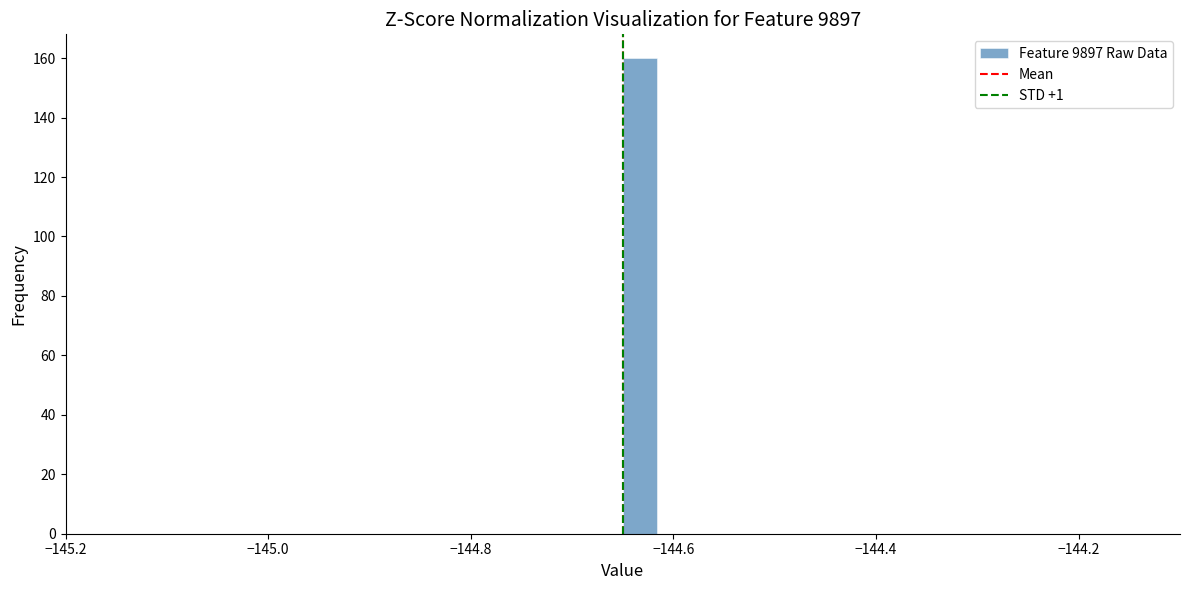

Read against the x-axis, roughly where is the centre of the tallest bar?

-144.64